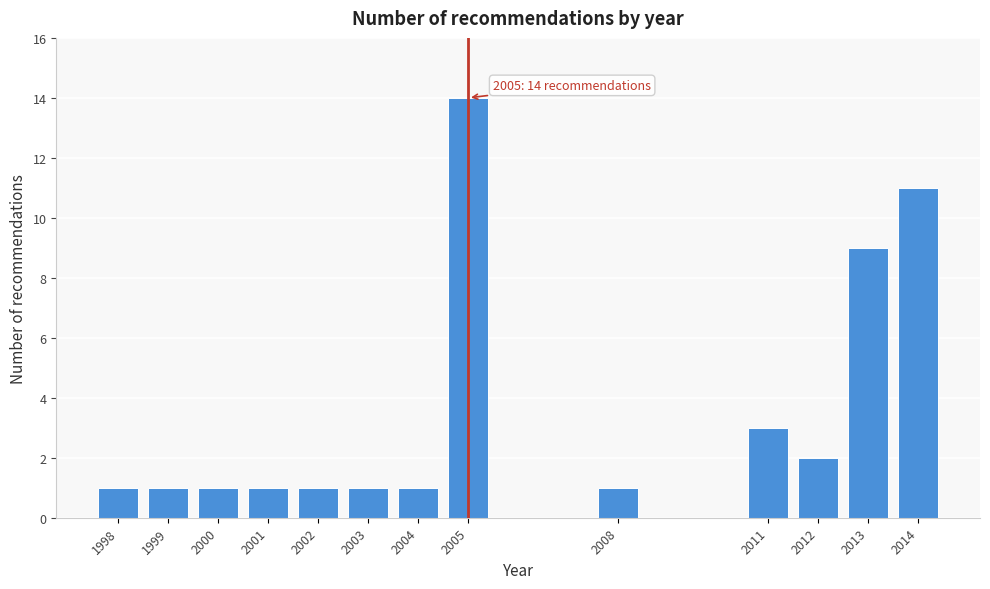

Reading left to right, what are all the values shown in this chart?

1	1	1	1	1	1	1	14	1	3	2	9	11